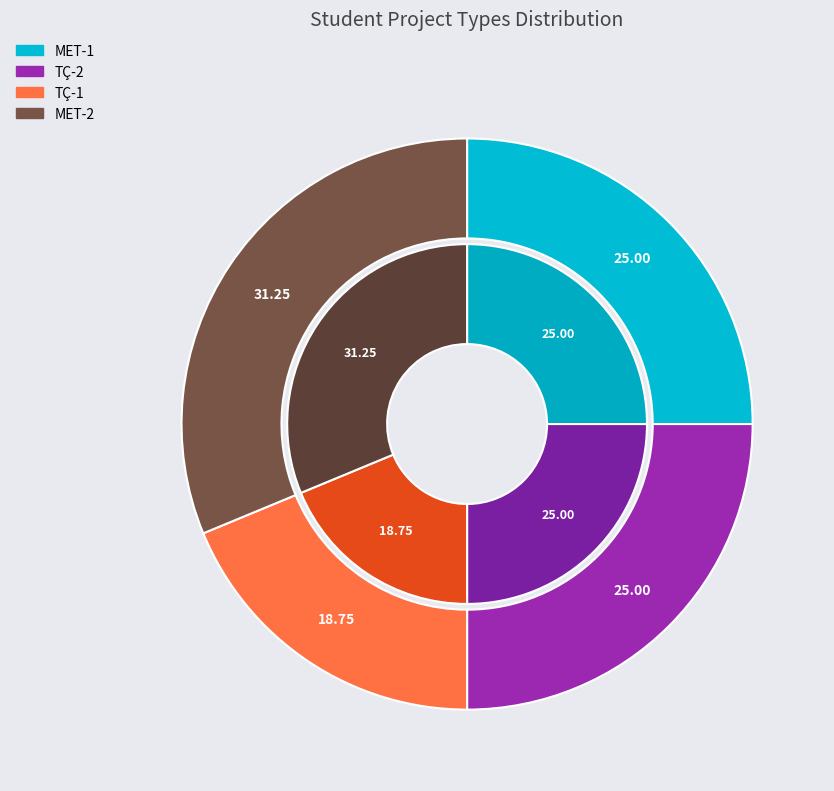

How many segments does this pie chart have?

4